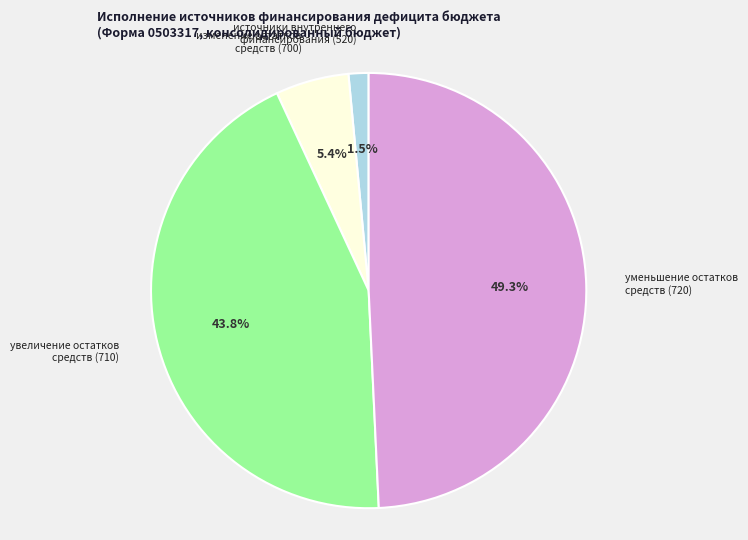

Does увеличение остатков средств (710) represent more than half of the total?

No